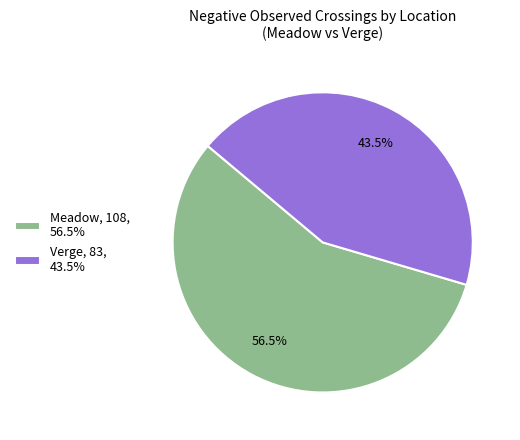

Approximately how many times larger is the value at Meadow, 108, 56.5% compared to Verge, 83, 43.5%?

1.3